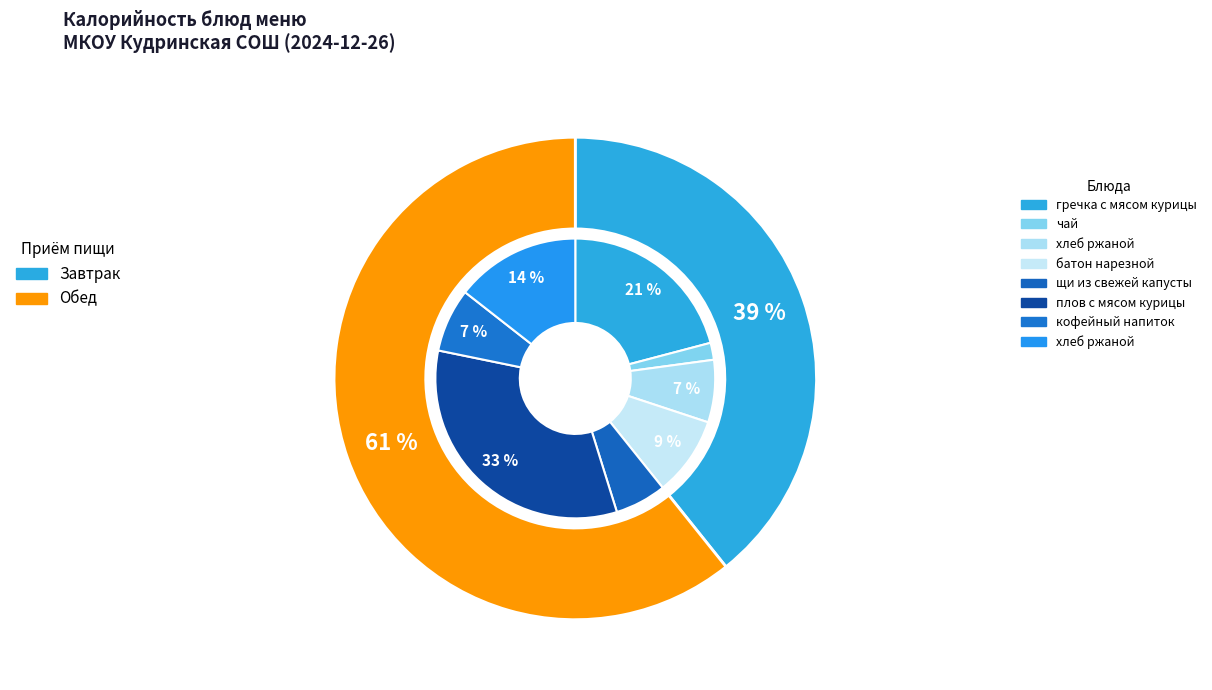

How many slices are in this pie chart?

8